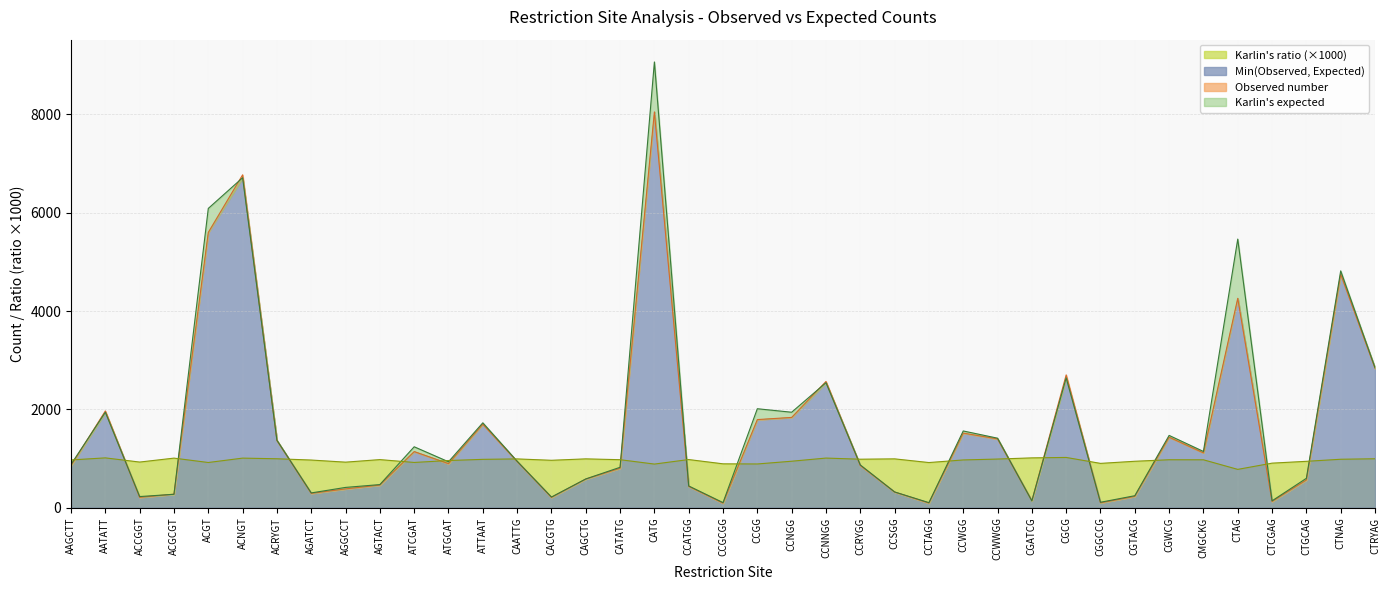

How many categories are shown in the chart?

39